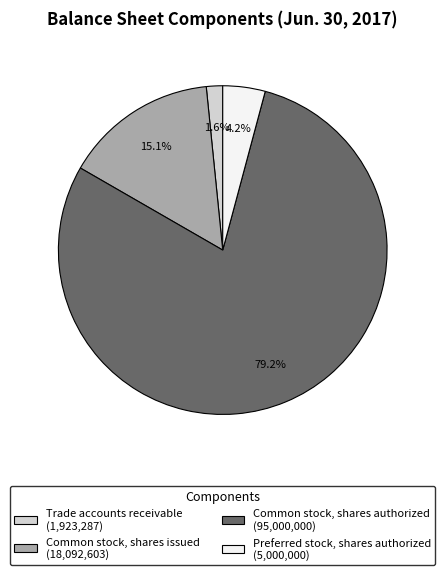

Between Trade accounts receivable and Preferred stock, shares authorized, which is larger?

Preferred stock, shares authorized